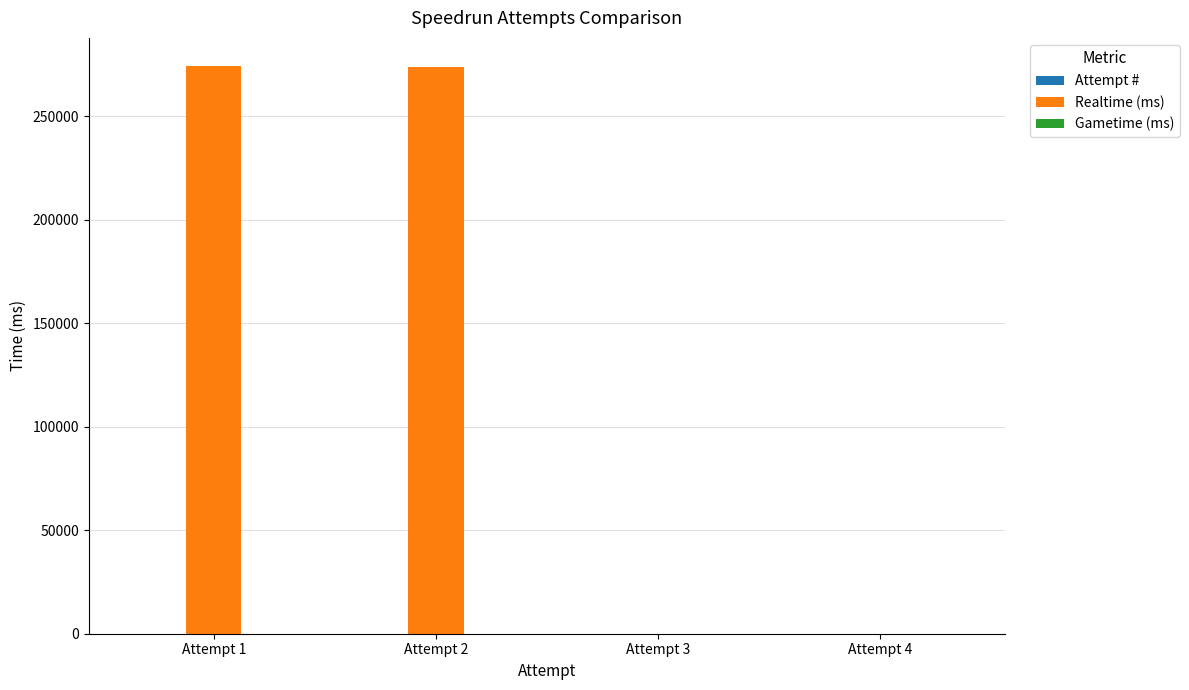

Where is Realtime (ms) nearest to the value 137052?

Attempt 2